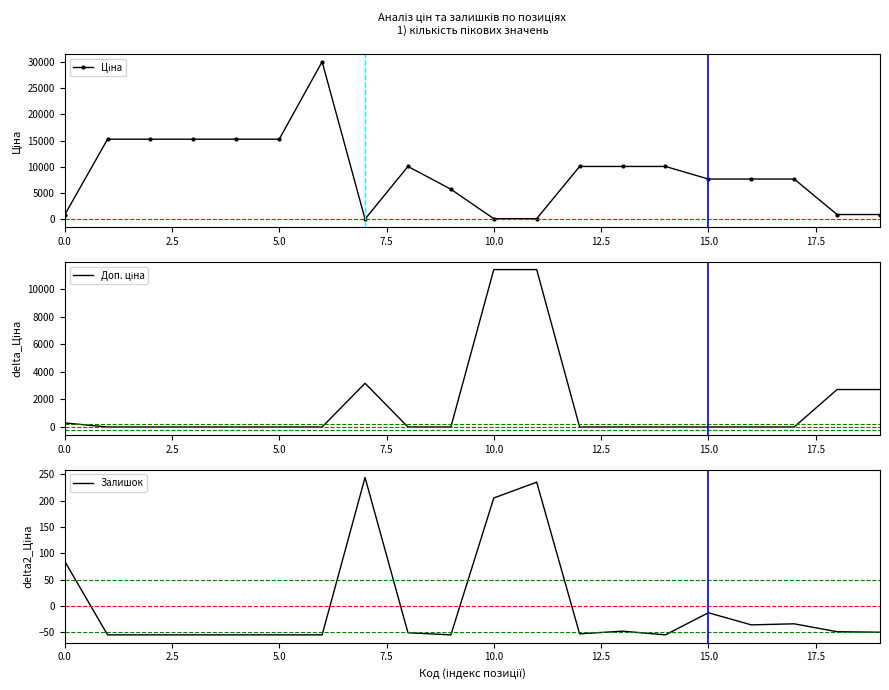

Is it true that Залишок equals 132.3 at 0.0?

False